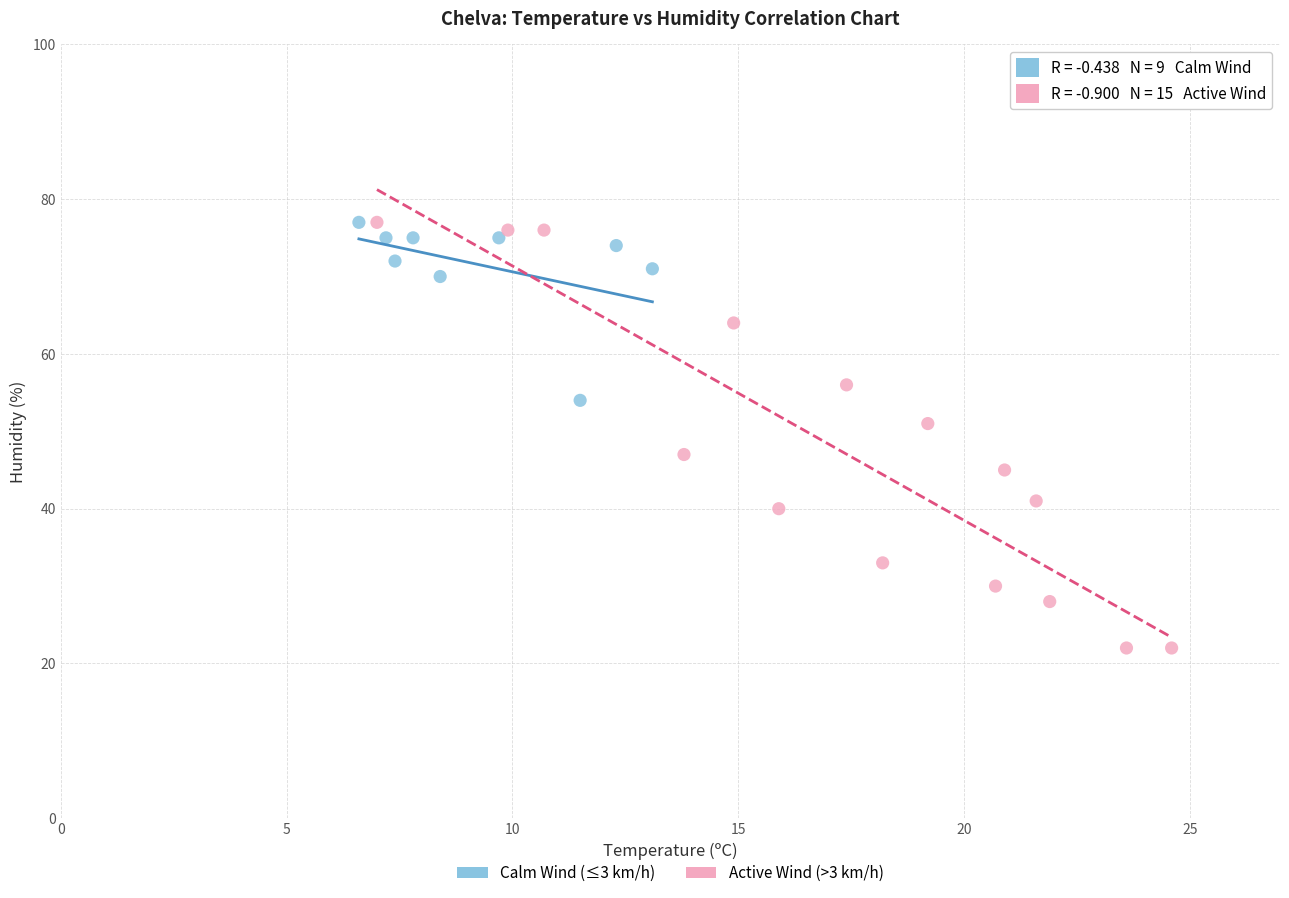

What are all the series names shown in the legend?

Calm Wind (≤3 km/h), Active Wind (>3 km/h)